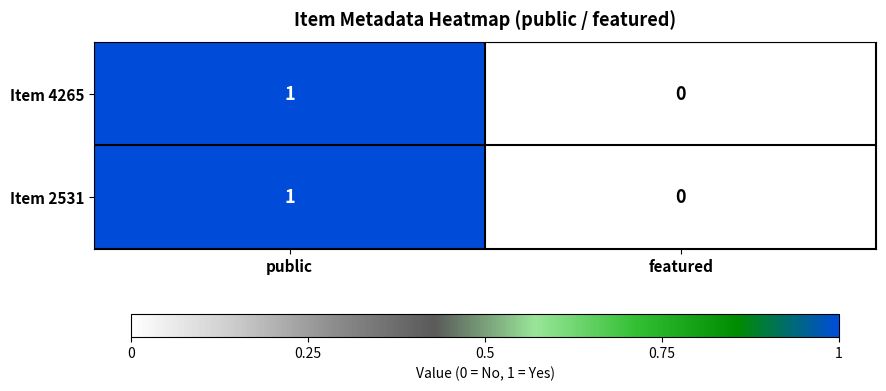

At which category does the chart reach its peak across all series?

public